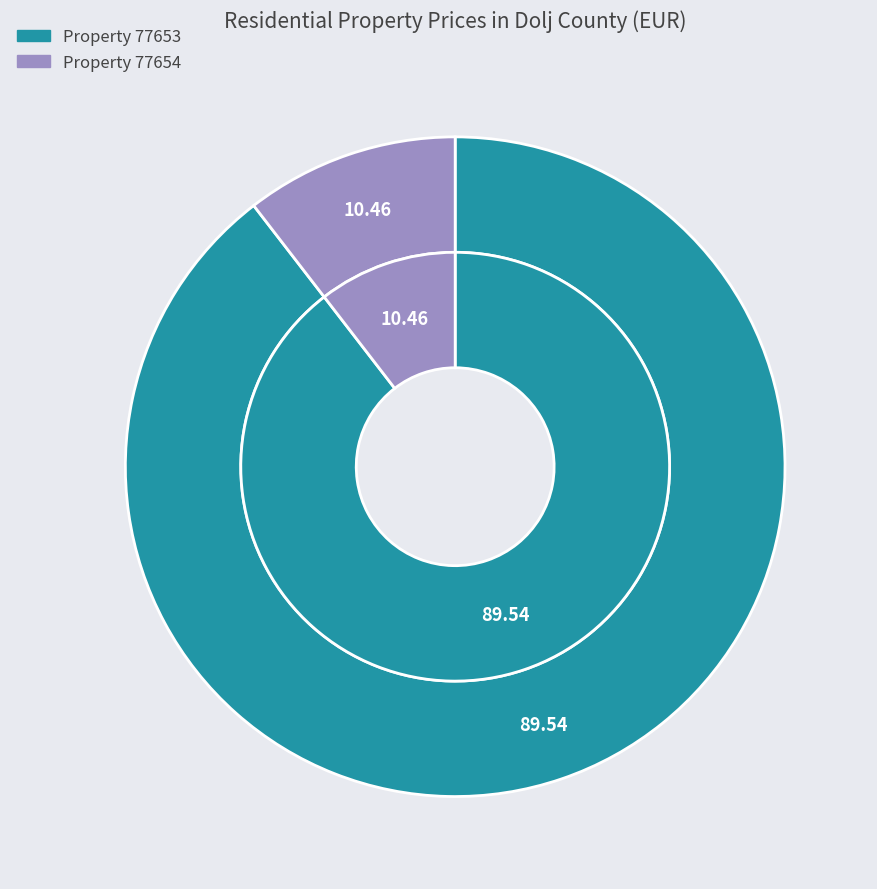

Is there a majority slice in this chart?

Yes